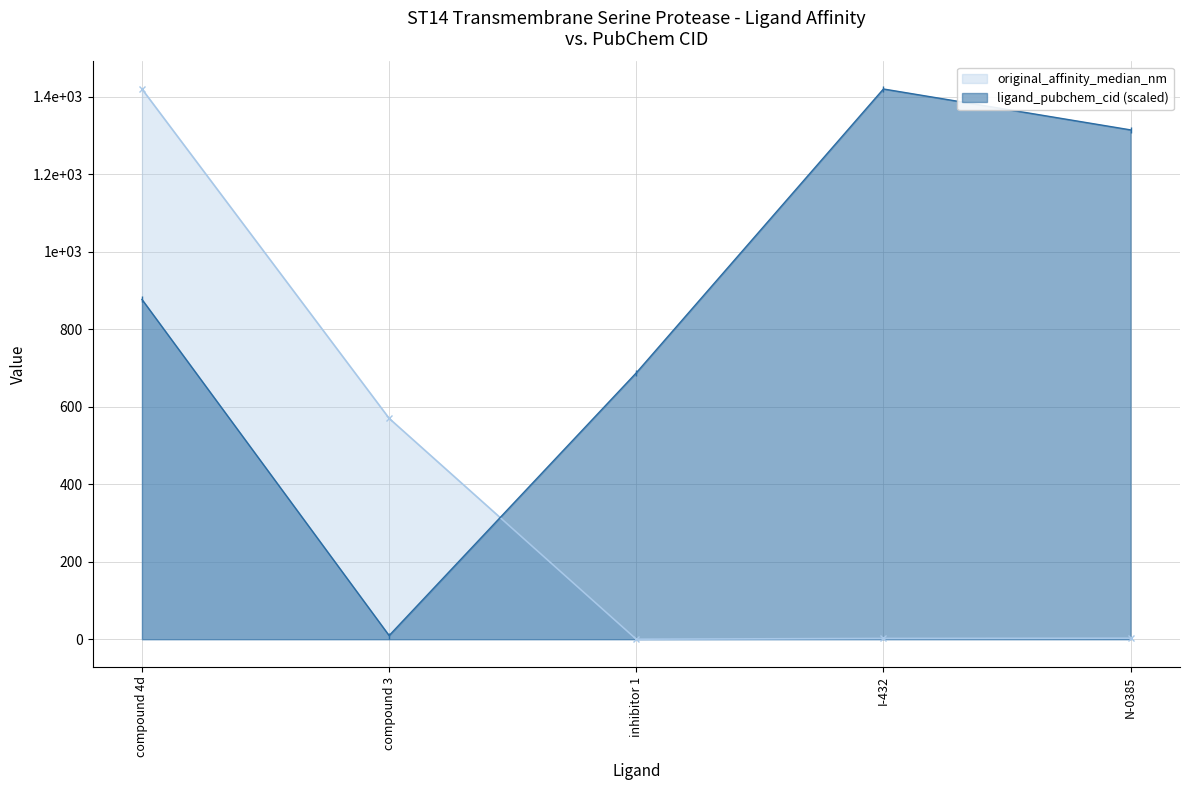

Between which two adjacent categories do original_affinity_median_nm and ligand_pubchem_cid first intersect?

compound 3 and inhibitor 1